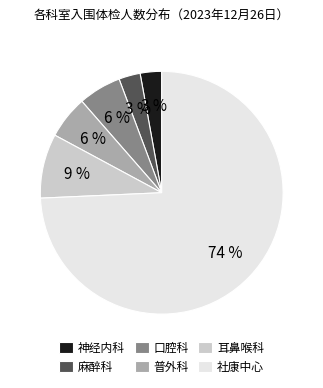

What percentage is the 麻醉科 slice, to the nearest percent?

3%